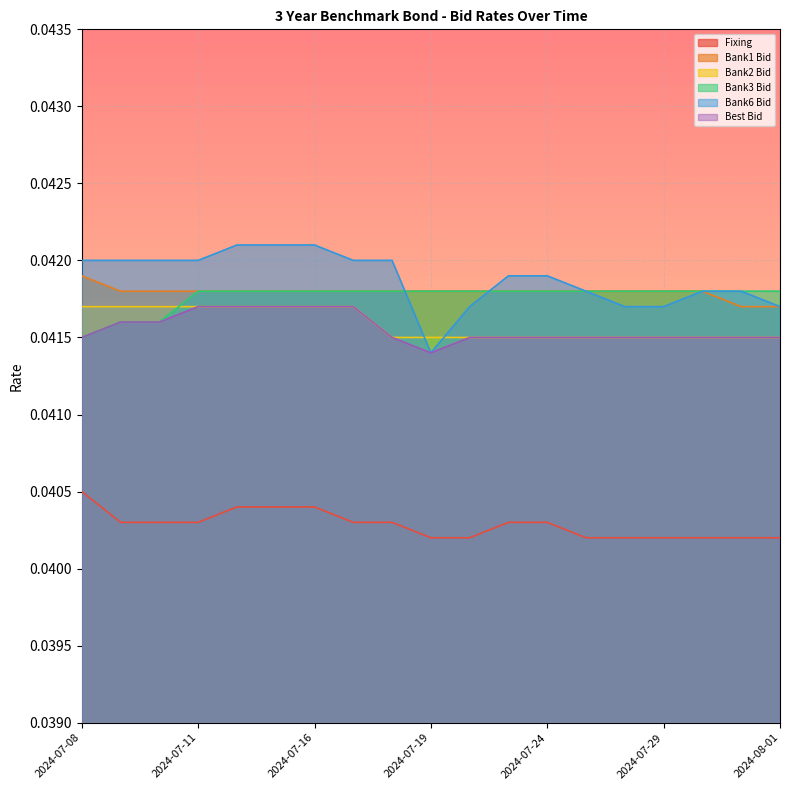

What is the label of the 4th point from the right?

2024-07-29